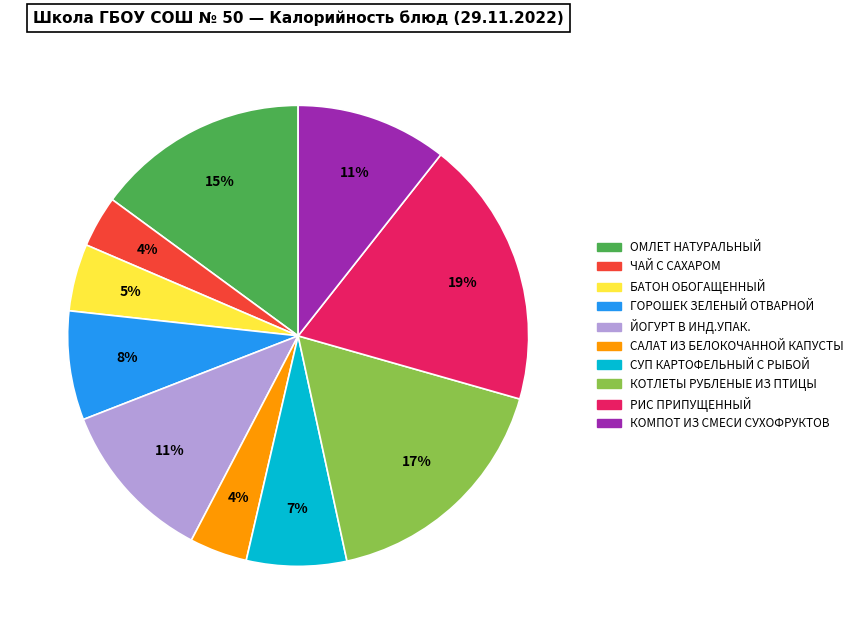

Which has a higher value, ОМЛЕТ НАТУРАЛЬНЫЙ or РИС ПРИПУЩЕННЫЙ?

РИС ПРИПУЩЕННЫЙ